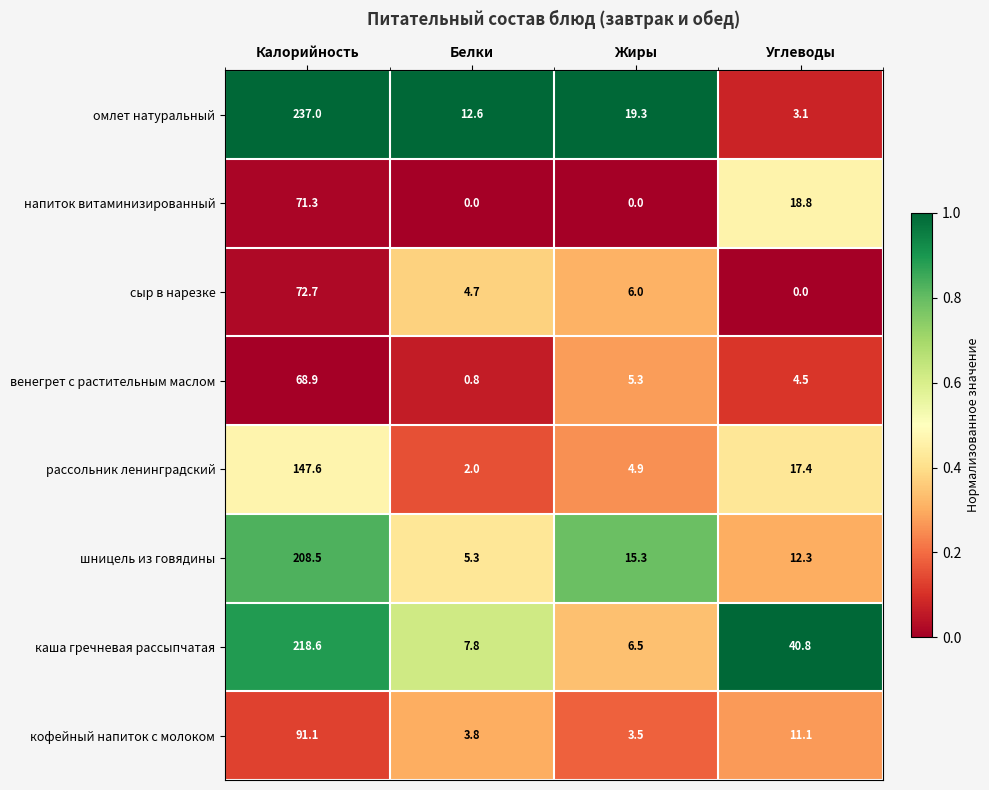

List the labels in order of каша гречневая рассыпчатая value, smallest first.

Жиры, Белки, Углеводы, Калорийность